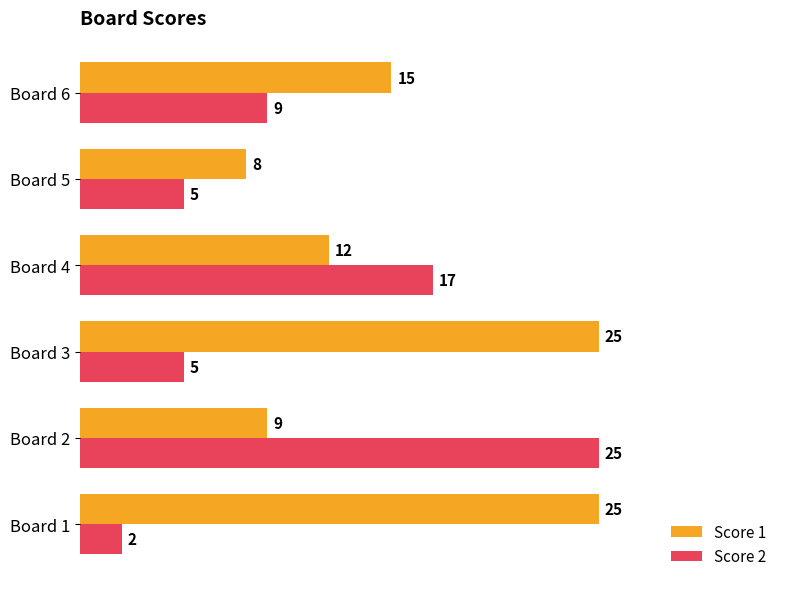

List the series in order of their overall mean, highest first.

Score 1, Score 2